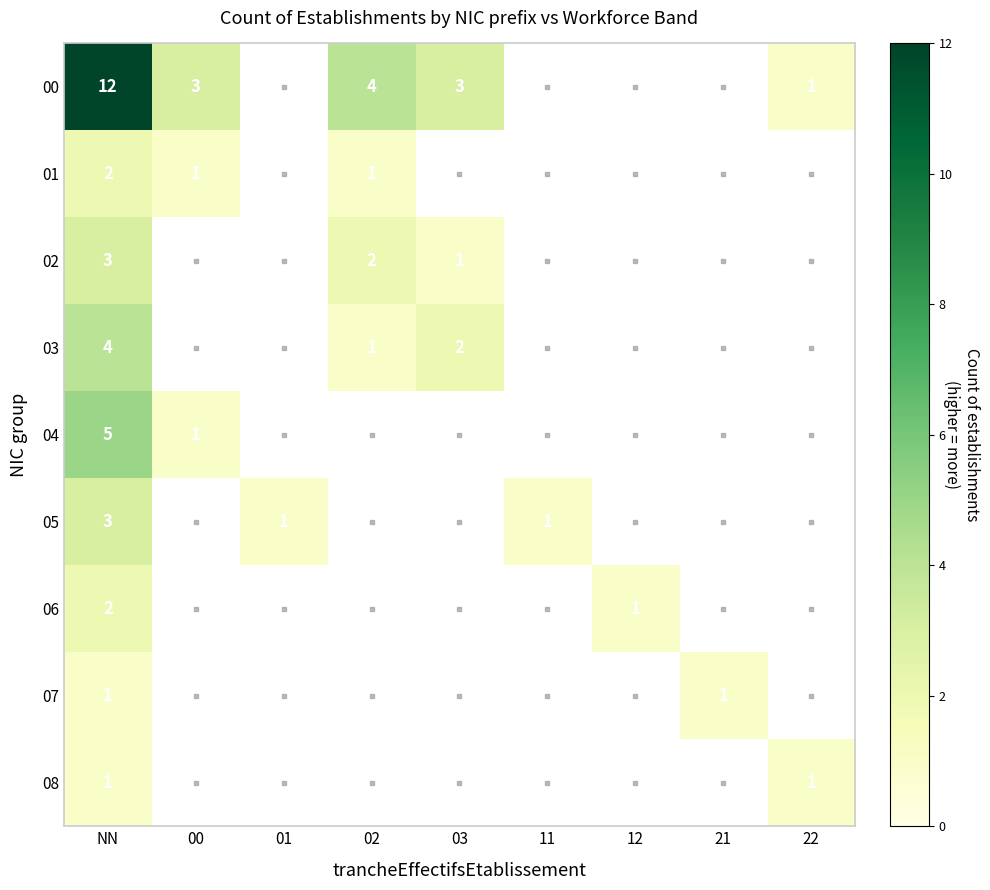

Is it true that 02 equals 1 at 03?

True